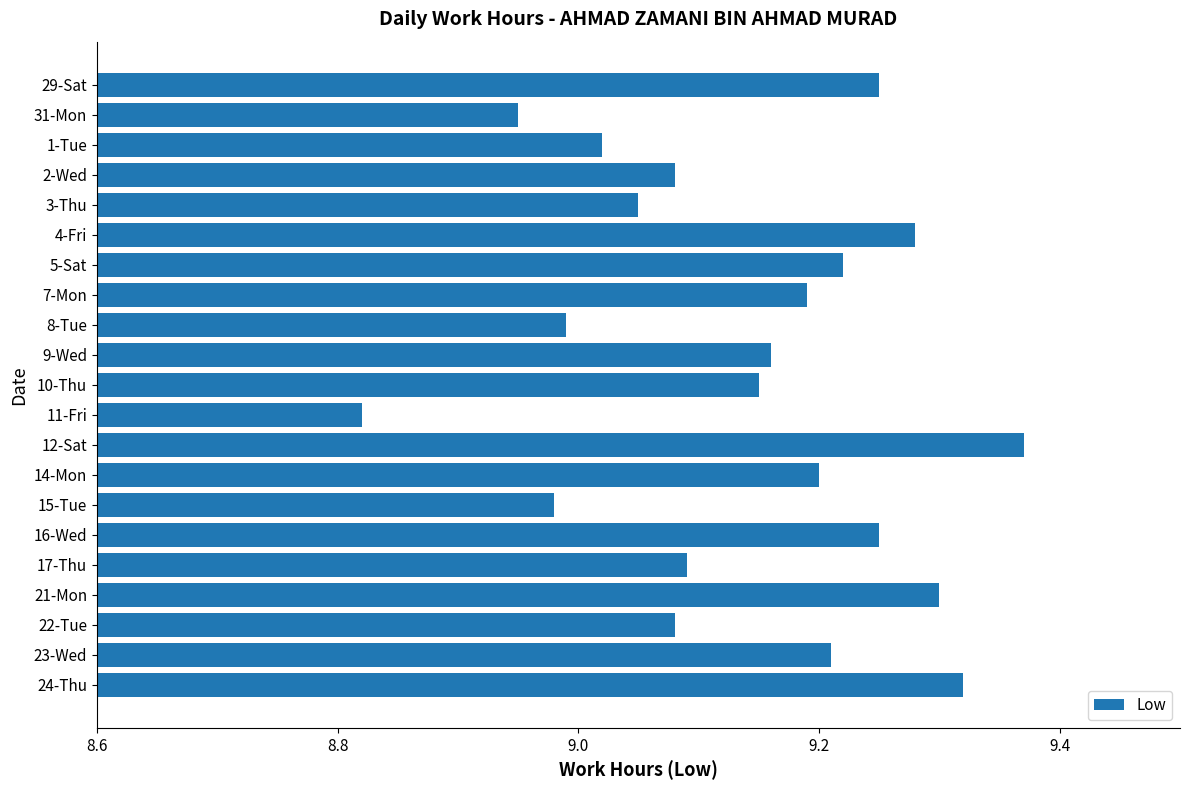

What is the change in value from 15-Tue to 22-Tue?

+0.1